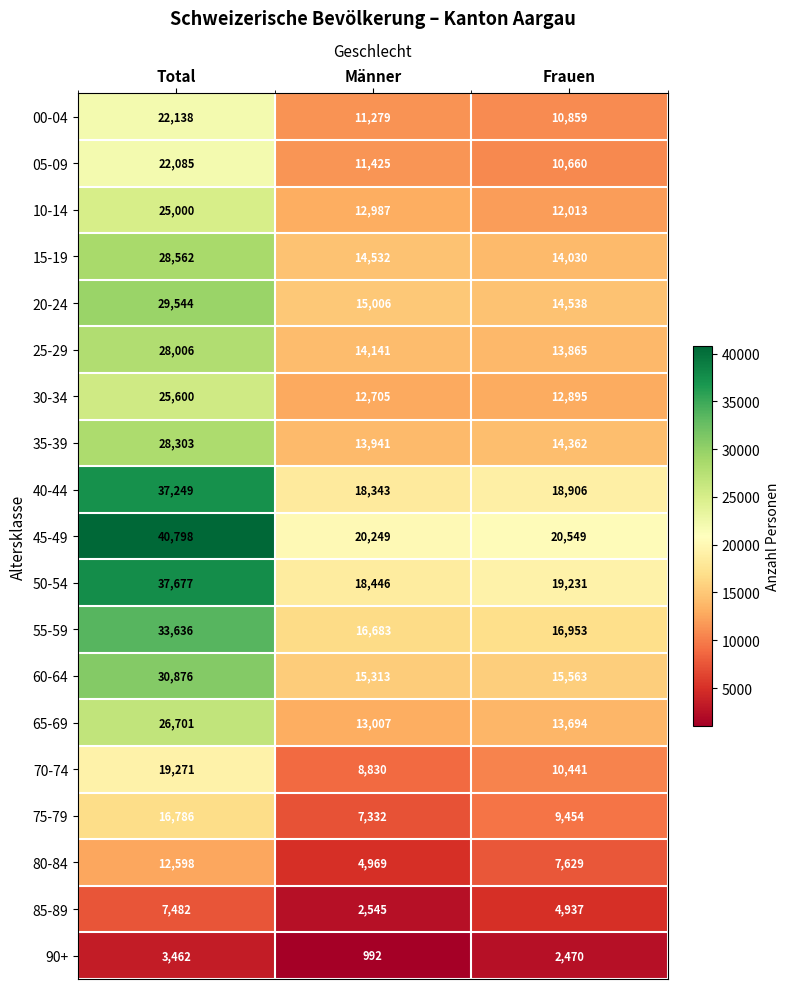

What is the difference between the 80-84 values at Total and Frauen?

4969